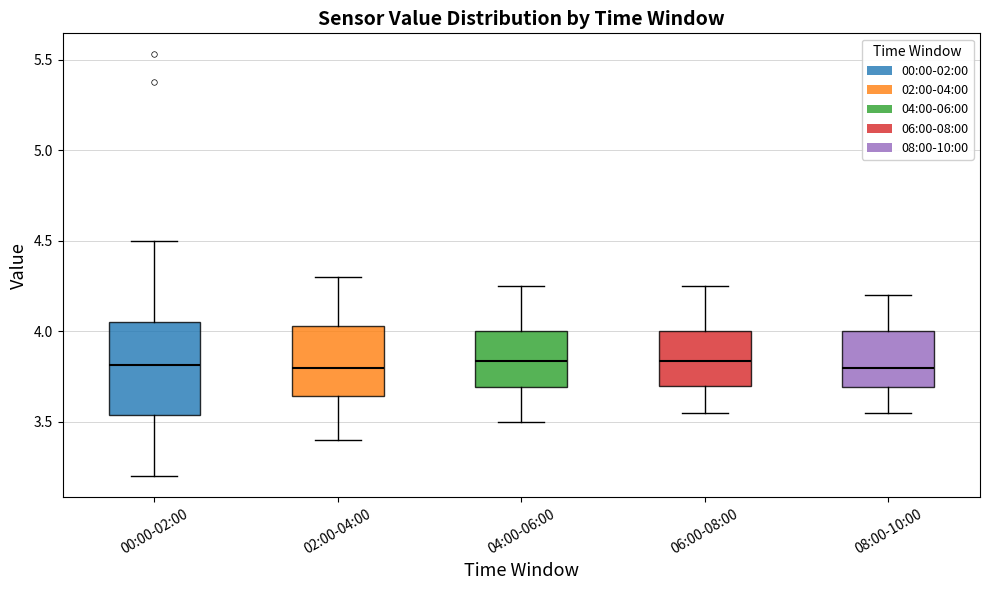

Reading left to right, read every box against the y-axis: the position of its median line, the range the box covers, and the ends of its whiskers. The values are not printed on the chart, so give them approximately, as read against the axis.

00:00-02:00: median 3.80, box 3.55 to 4.05, whiskers 3.20 to 4.50
02:00-04:00: median 3.80, box 3.65 to 4.05, whiskers 3.40 to 4.30
04:00-06:00: median 3.85, box 3.70 to 4.00, whiskers 3.50 to 4.25
06:00-08:00: median 3.85, box 3.70 to 4.00, whiskers 3.55 to 4.25
08:00-10:00: median 3.80, box 3.70 to 4.00, whiskers 3.55 to 4.20